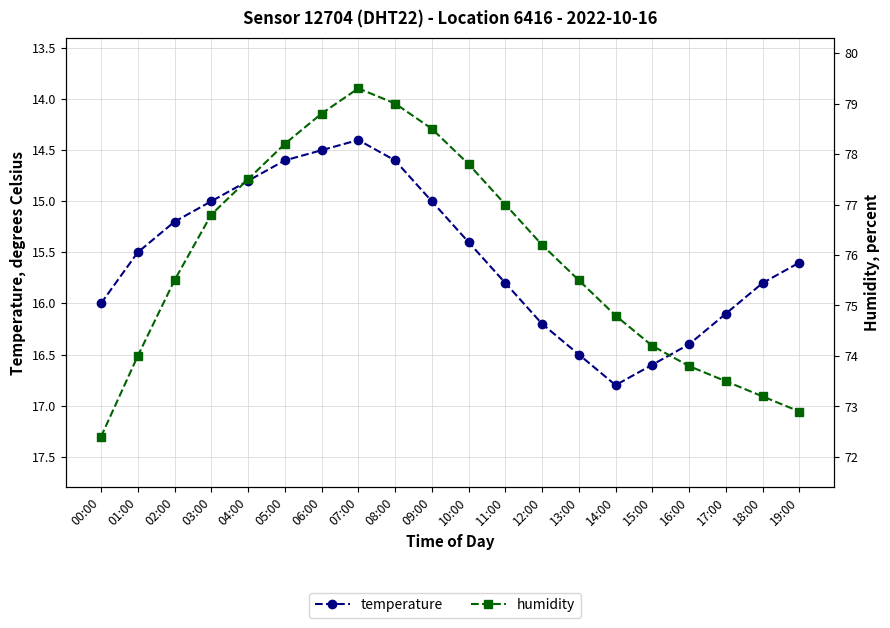

True or false: humidity has a value of 76.2 at 12:00.

True